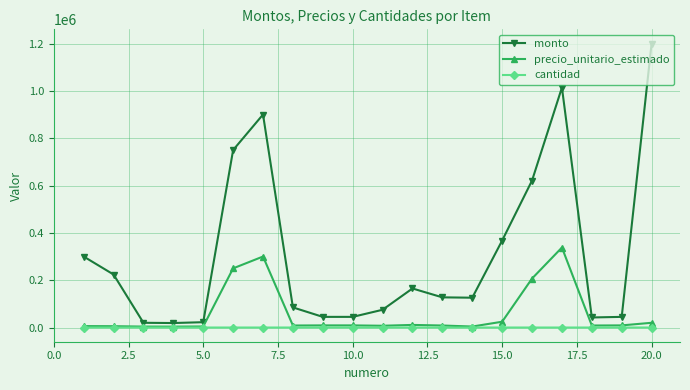

How many lines are shown in the chart?

3